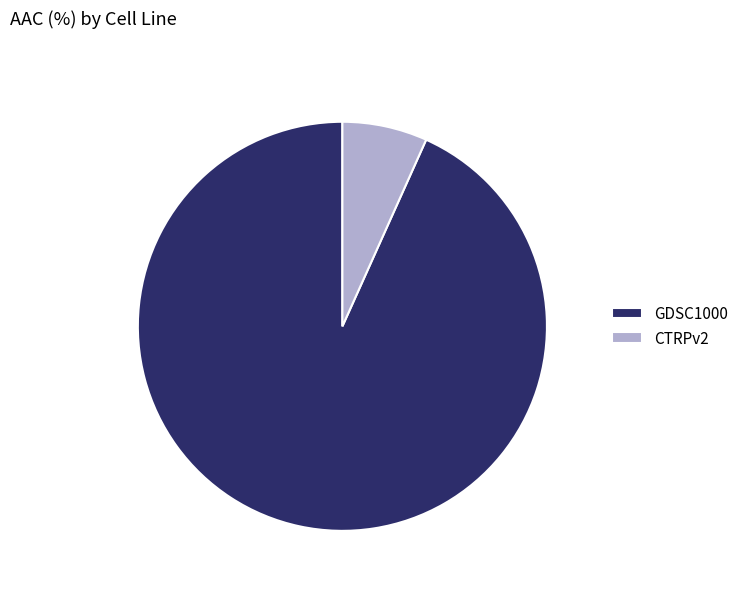

Is the sum of GDSC1000 and CTRPv2 greater than half?

Yes